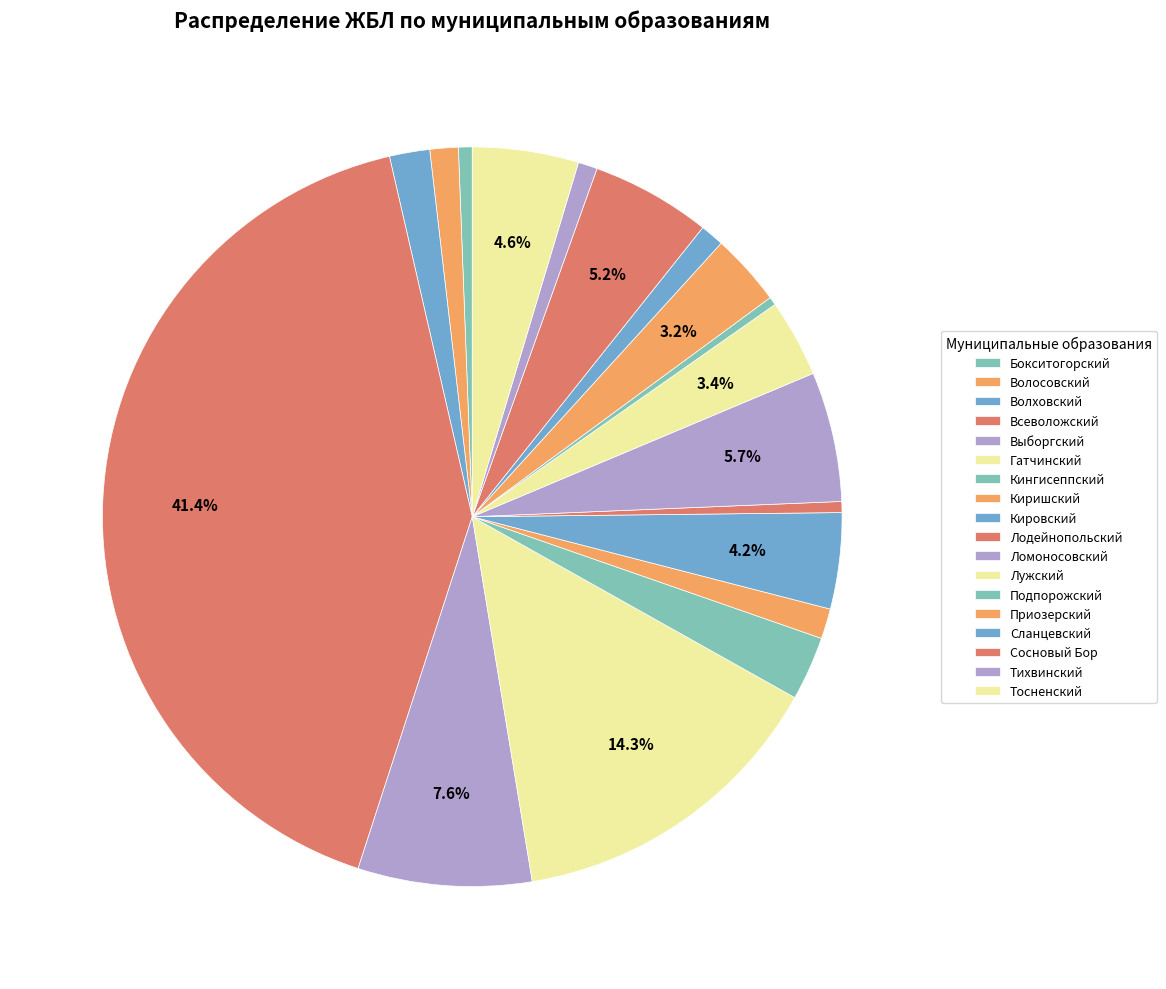

To the nearest percent, what is the difference between the largest and smallest slice percentages?

41%